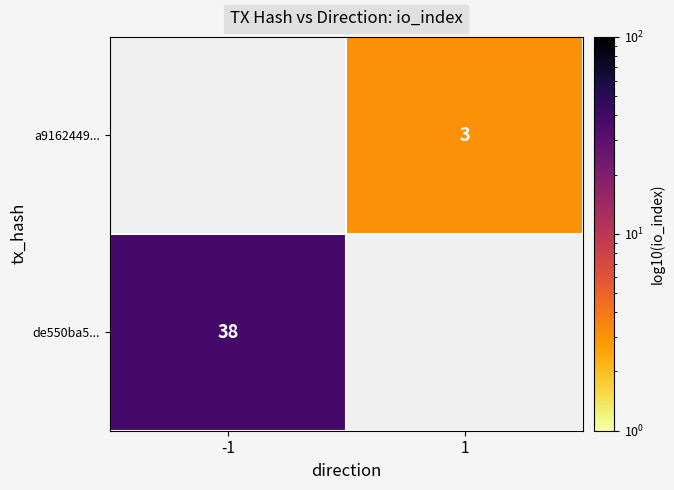

At how many categories does at least one series exceed 23?

1